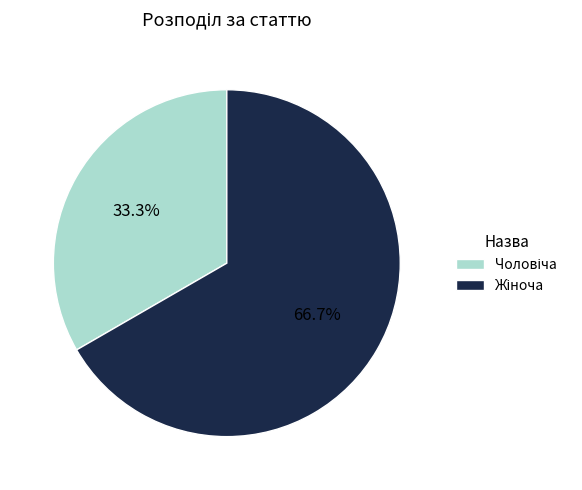

Is there any slice that represents more than half of the pie?

Yes